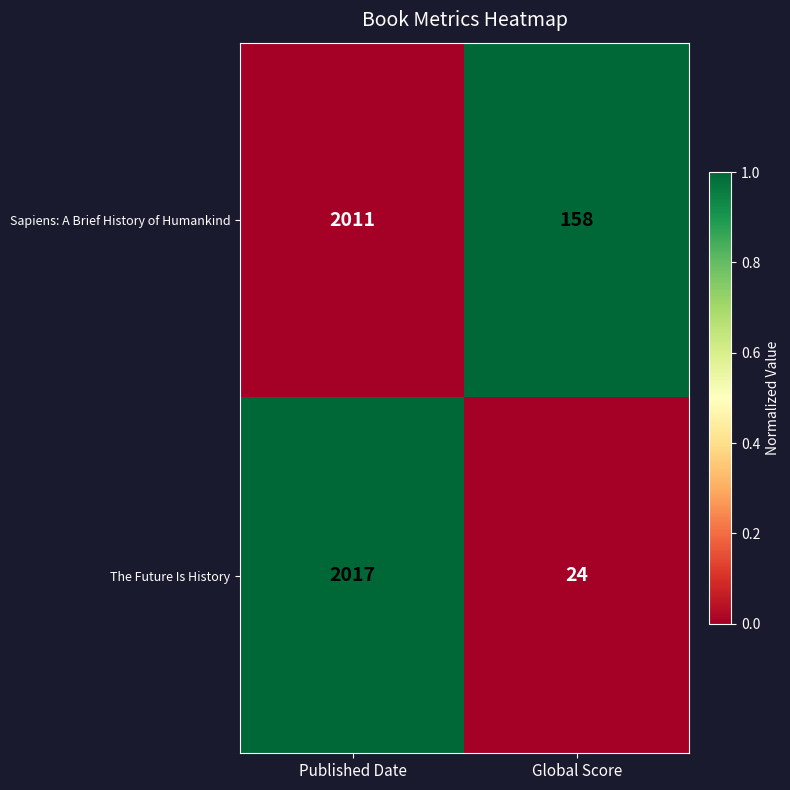

How many data points does each series have?

2